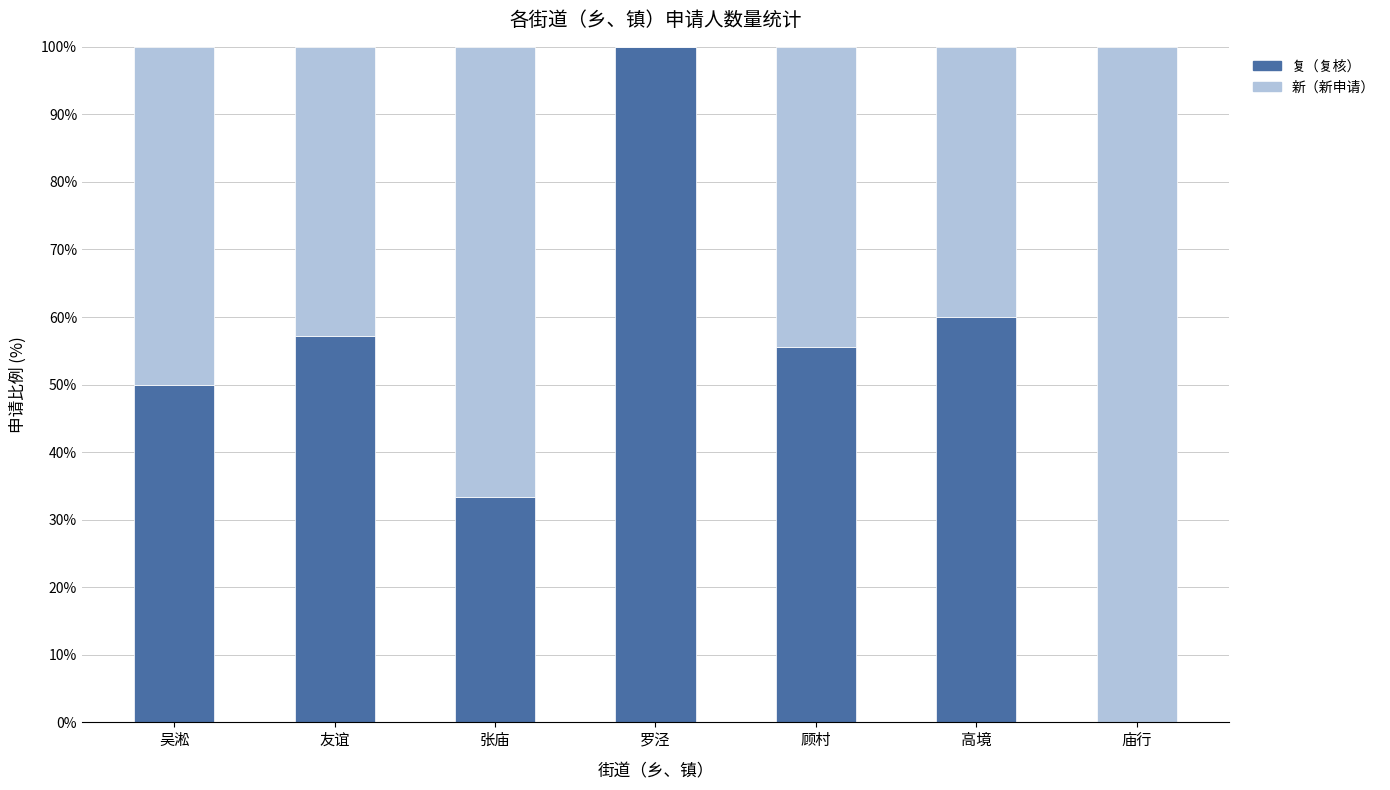

What is the total value across all series at 庙行?

100.0